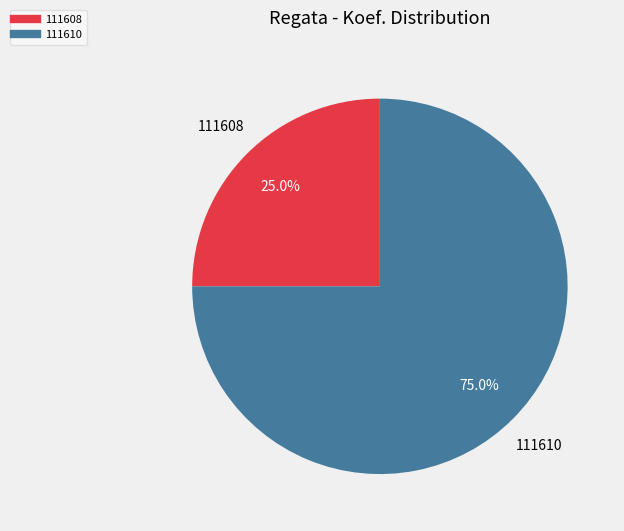

How many segments does this pie chart have?

2